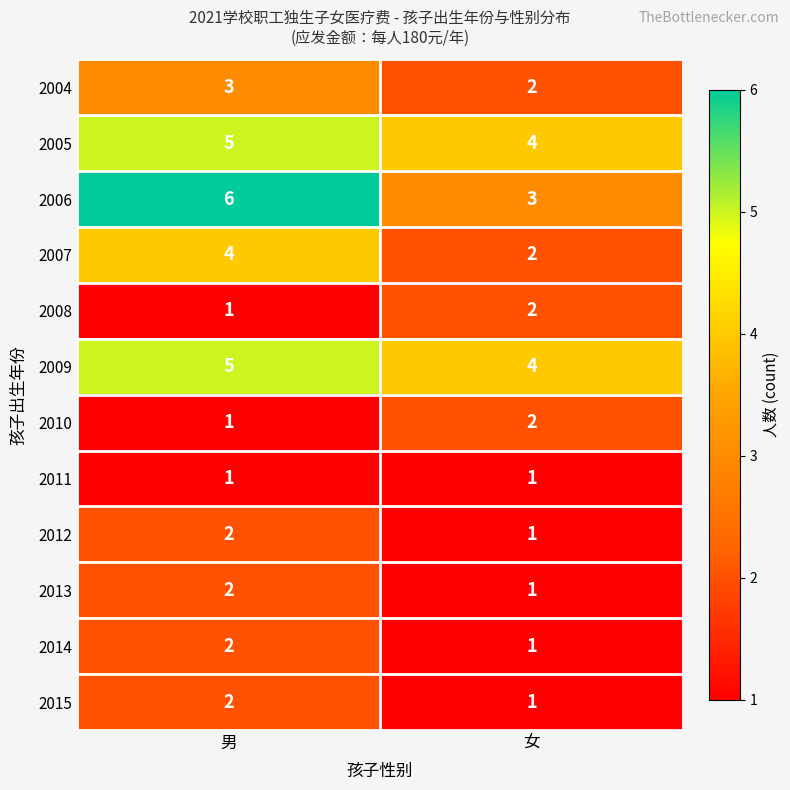

The value of 2013 at 男 is 2. True or false?

True